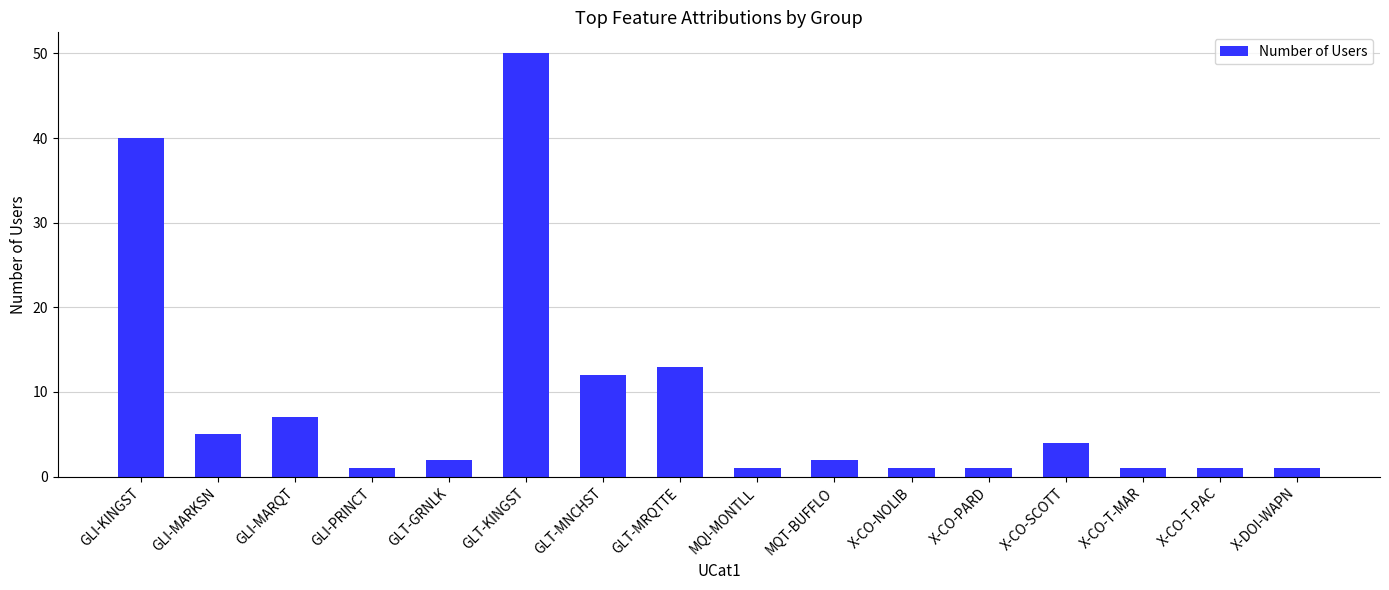

Between GLI-MARKSN and GLT-KINGST, which is larger?

GLT-KINGST